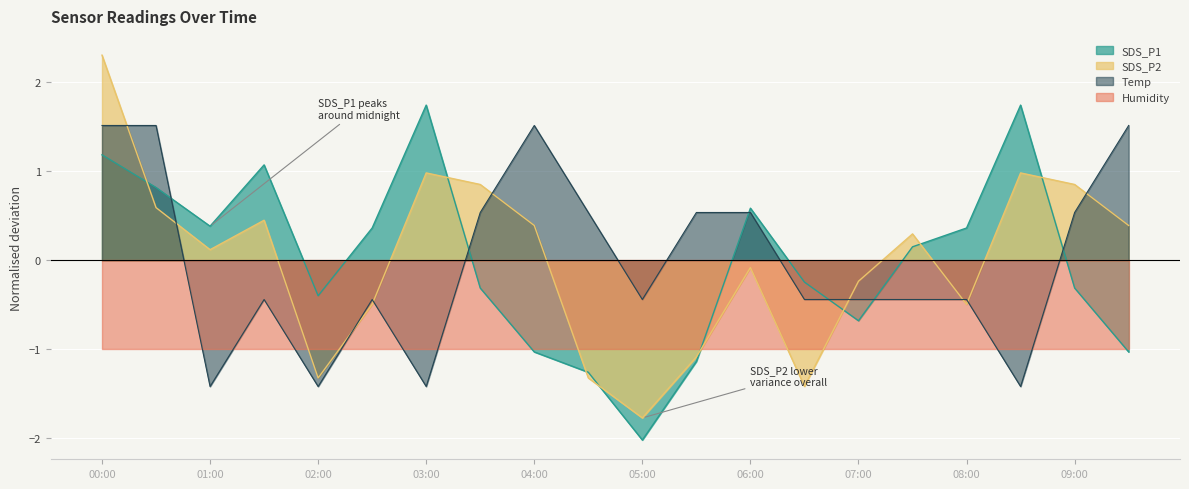

Count the number of categories in the chart.

20